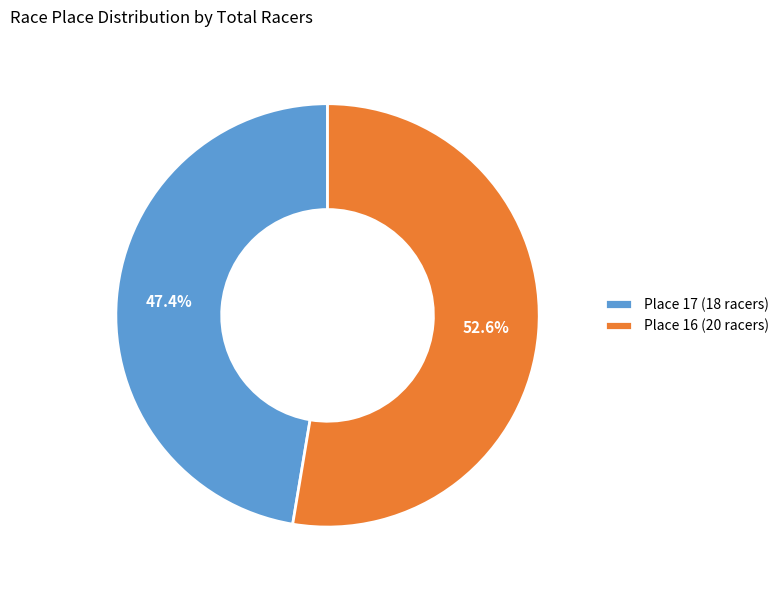

Rank the categories by value from lowest to highest.

Place 17 (18 racers), Place 16 (20 racers)